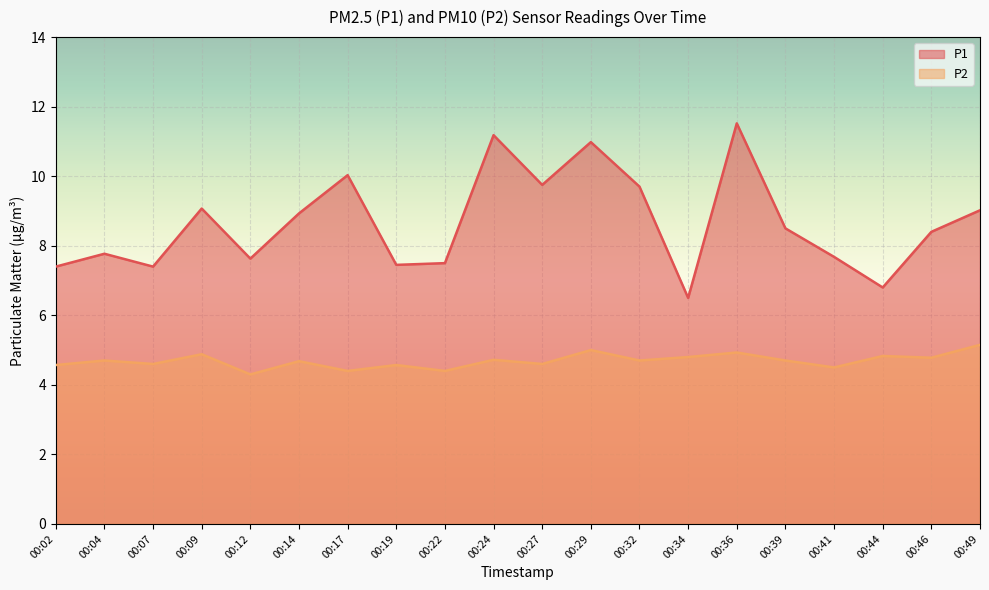

True or false: P1 and P2 cross at least once.

False